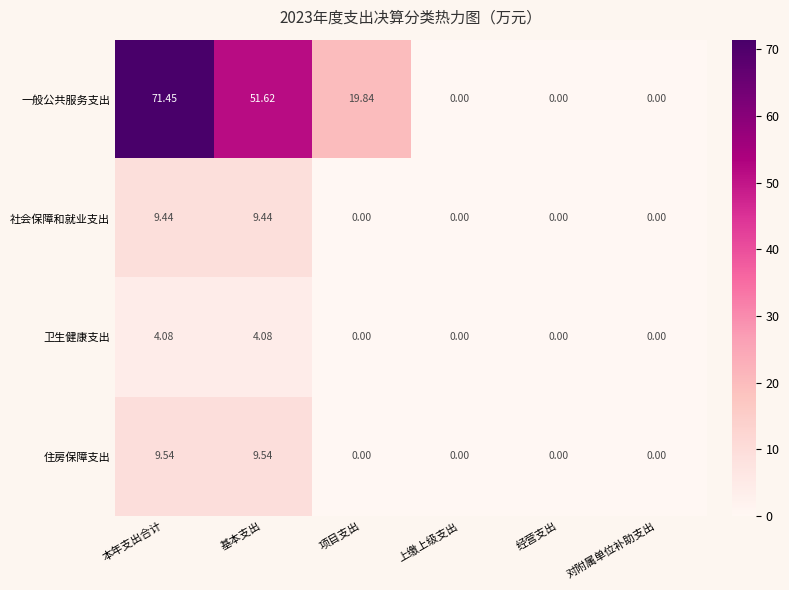

Which series has the largest total across all categories?

一般公共服务支出